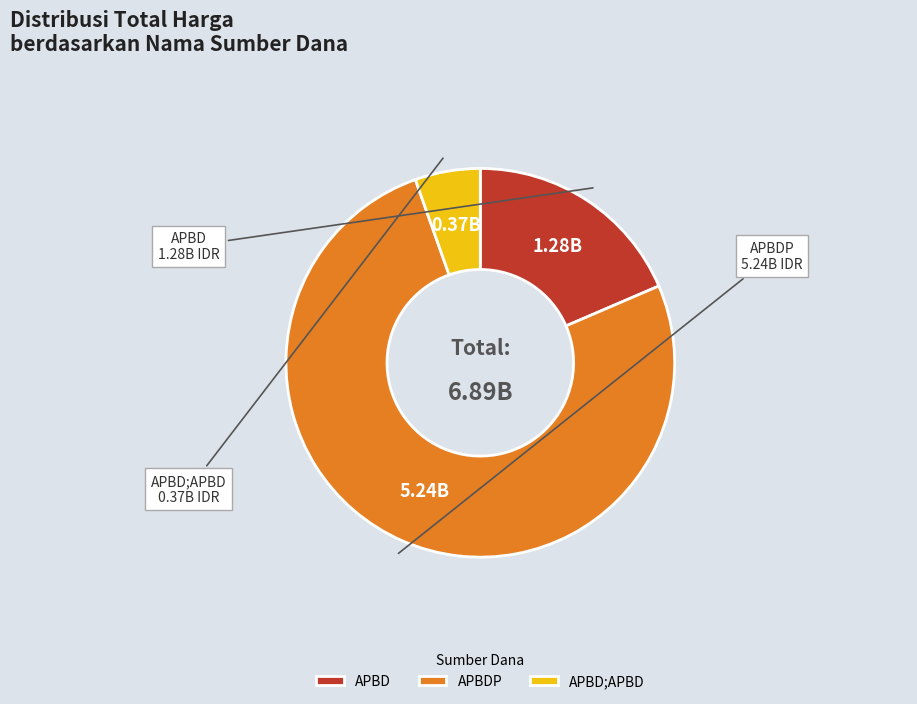

Which category accounts for the majority?

APBDP